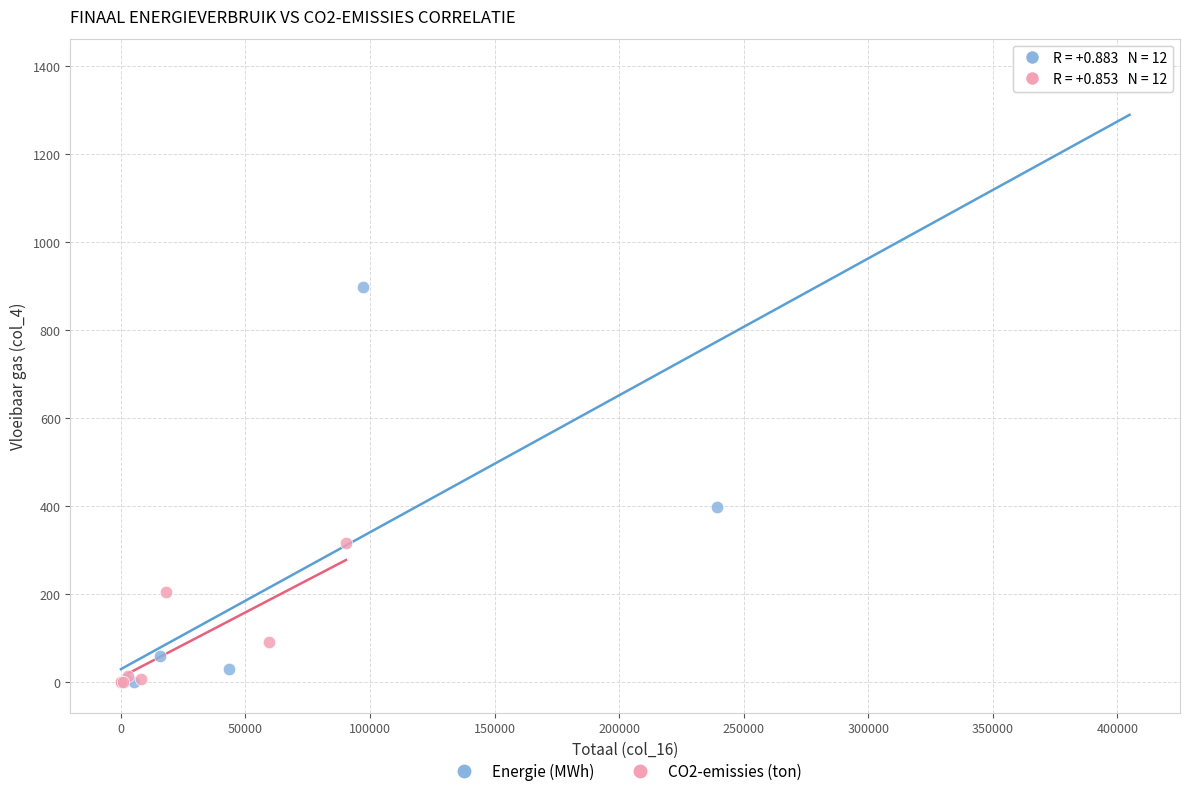

Which series reaches the maximum Y coordinate?

Energie (MWh)